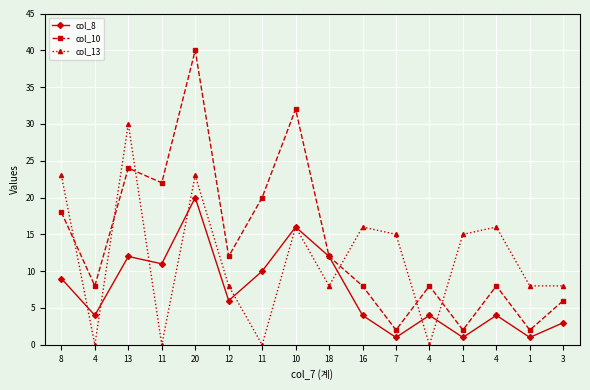

What is the sum of all col_8 values?

118